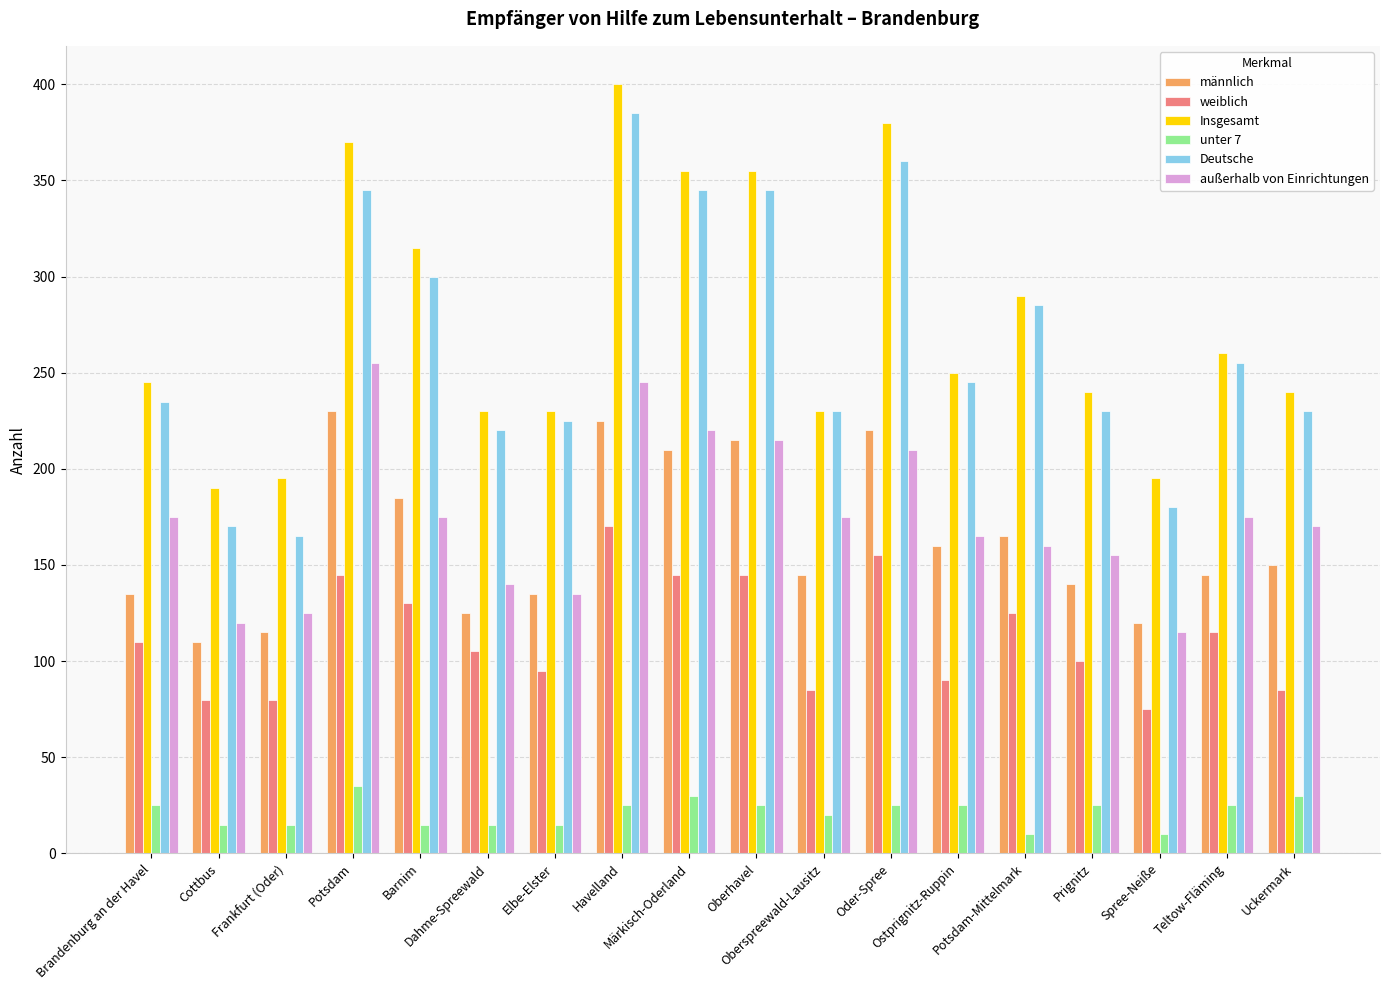

What is the label of the 11th bar from the right?

Havelland